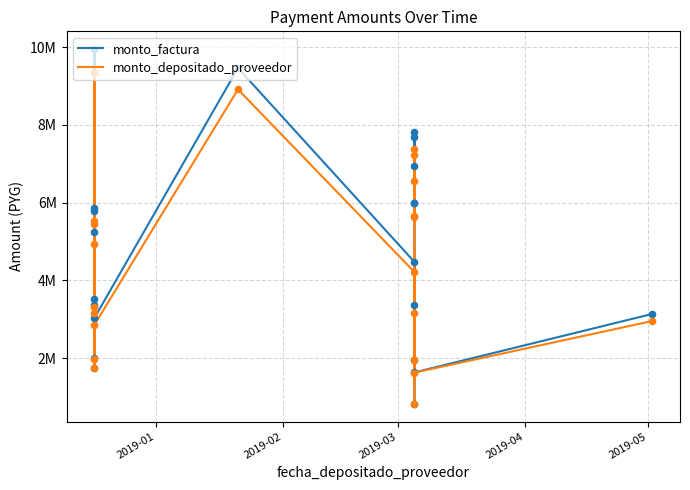

Which series reaches the minimum Y coordinate?

monto_depositado_proveedor